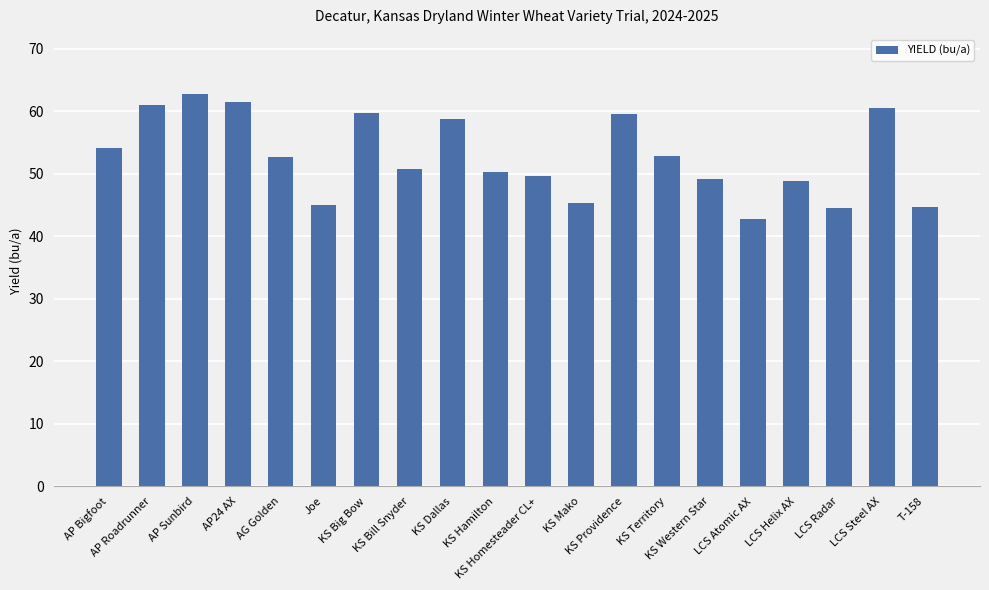

Read the value at KS Western Star.

49.2